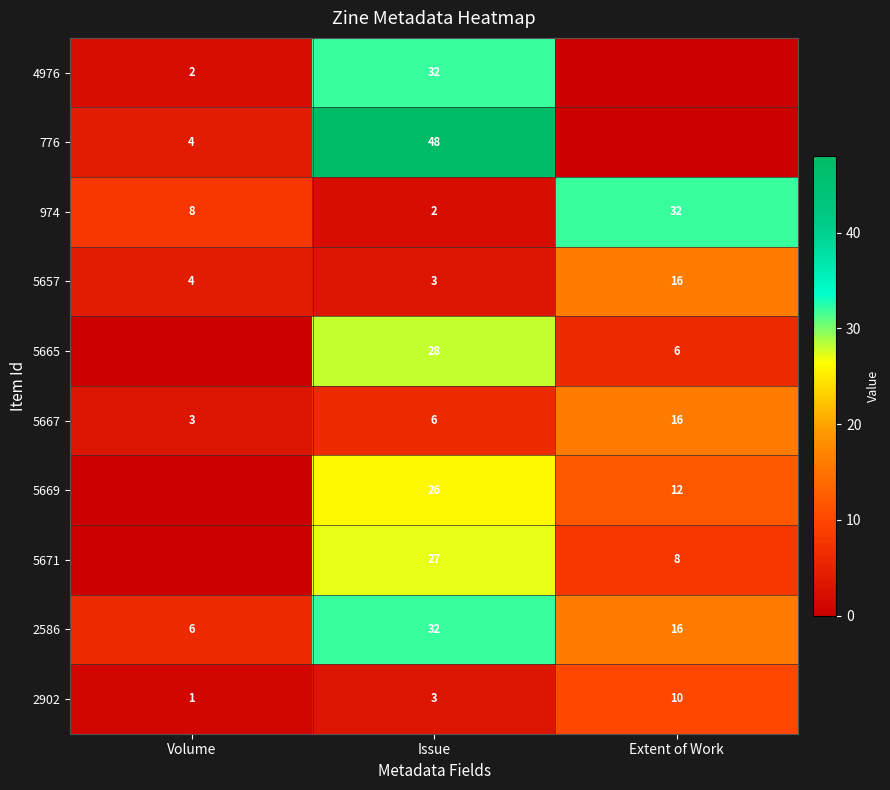

How many values in the 974 series are below 8?

1